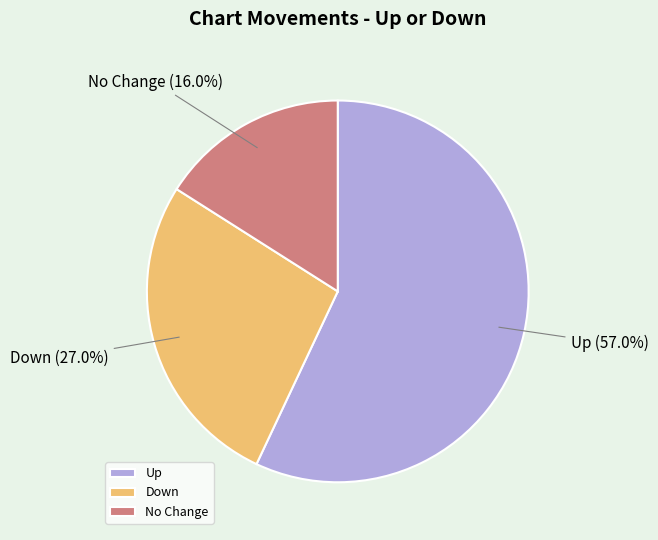

Which slice is the smallest?

No Change